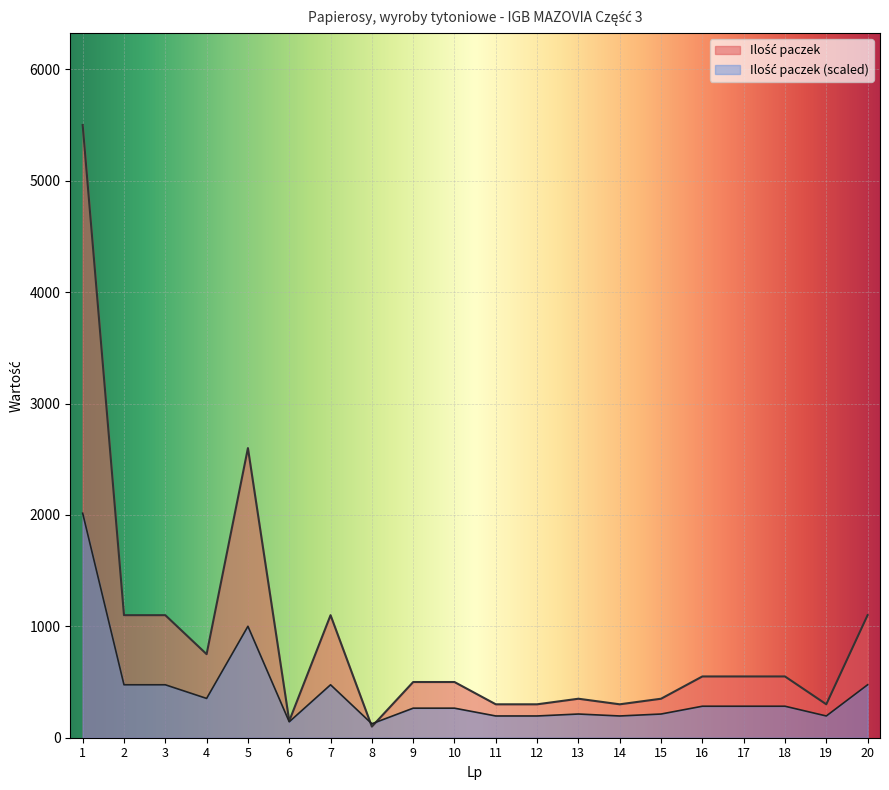

What is the total value across all series at 17?

832.8